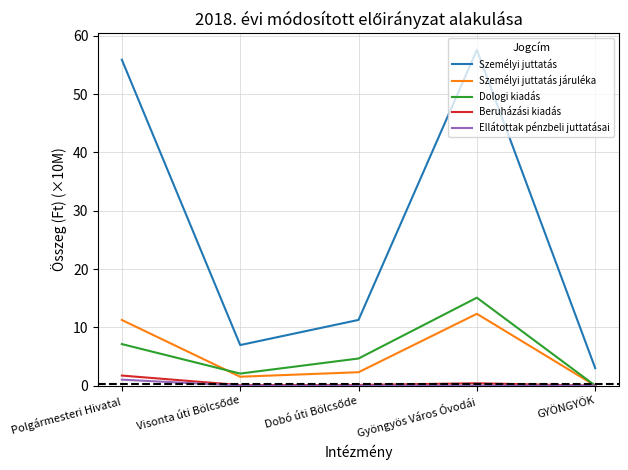

Which series has the largest total across all categories?

Személyi juttatás